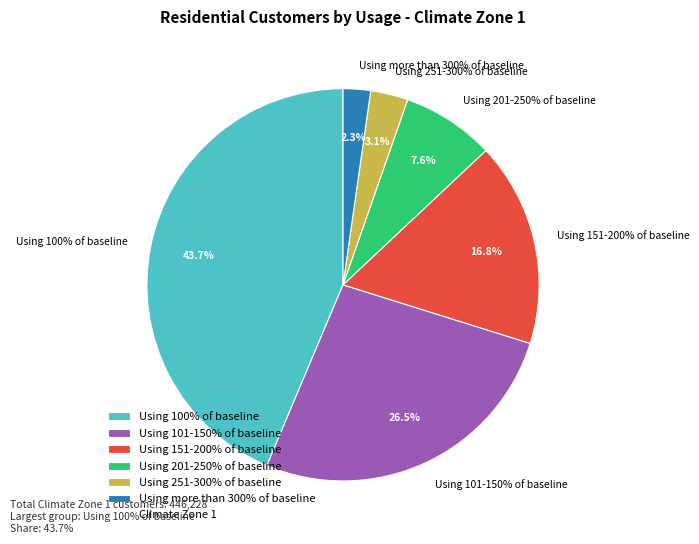

To the nearest percent, what is the average slice percentage?

17%